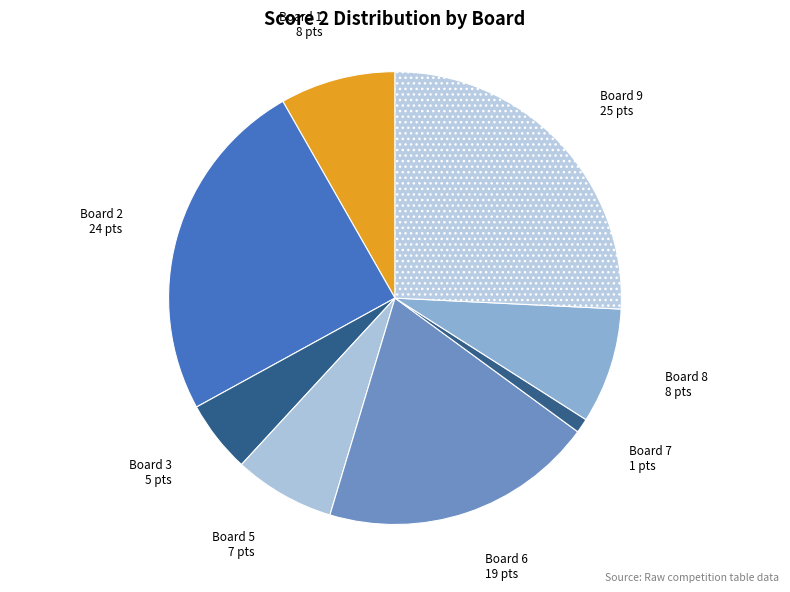

Does any single category account for the majority?

No